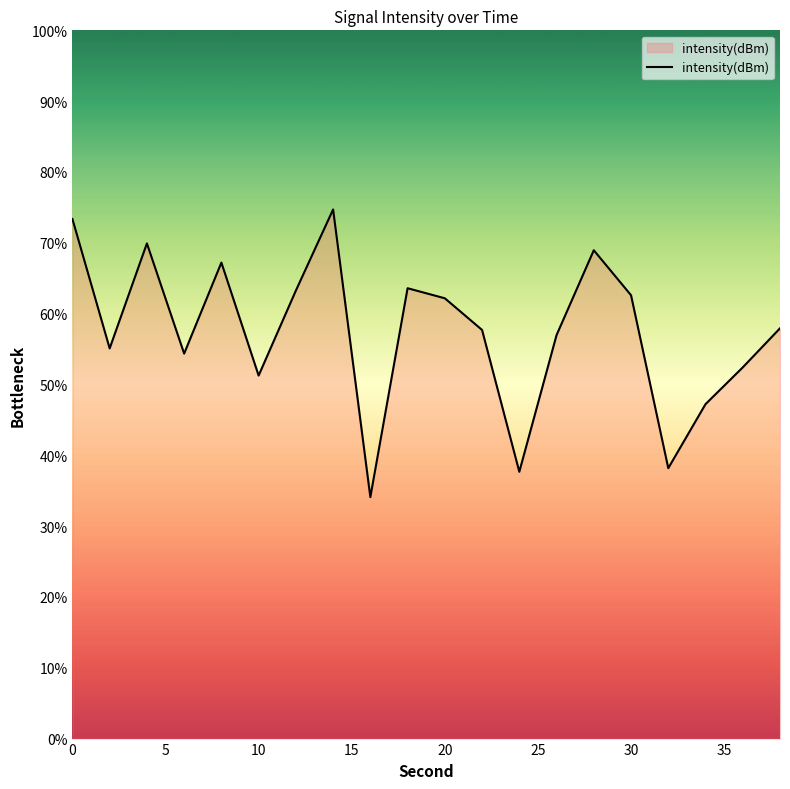

What is the difference between the maximum and minimum values?

40.6